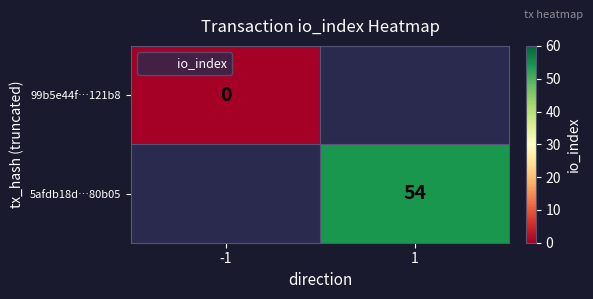

Which series has the widest spread of values?

99b5e44f…121b8